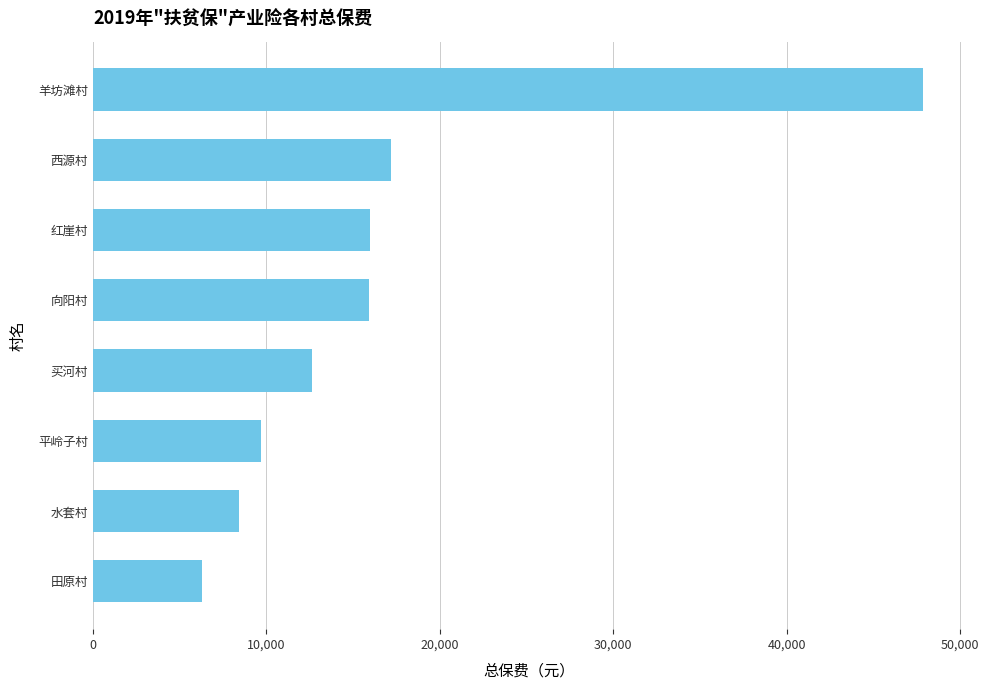

What is the sum of the values at 红崖村 and 水套村?

24360